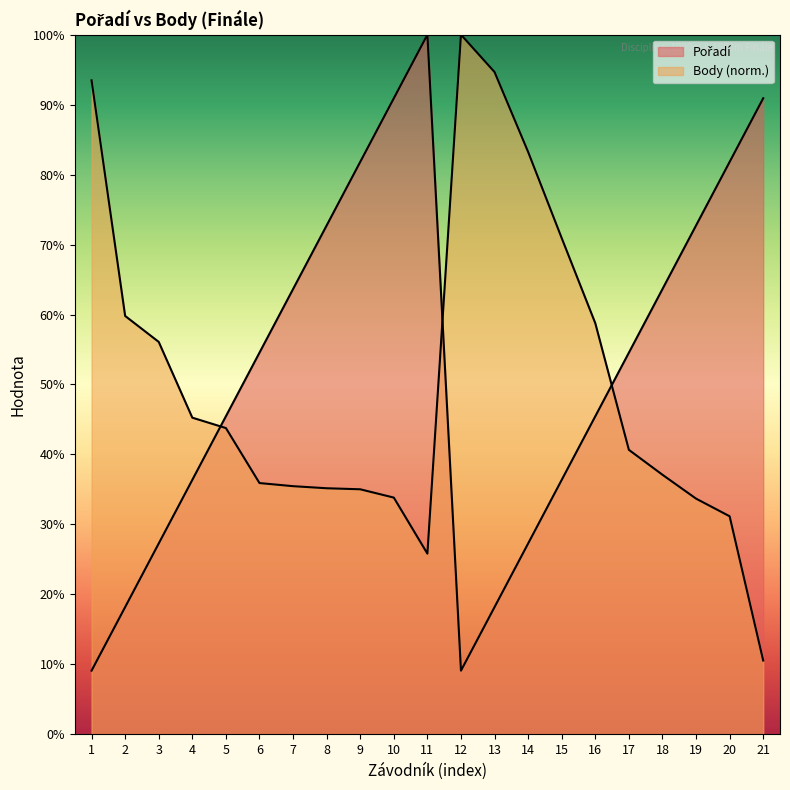

What is the minimum value shown in the chart?

9.1